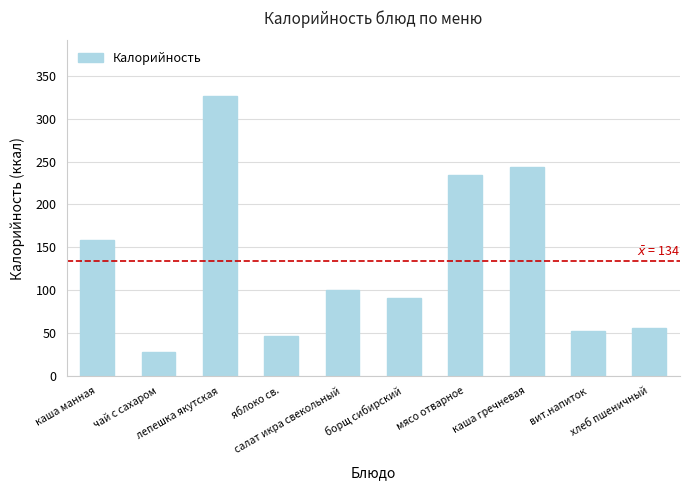

The chart shows a value of 158 at каша манная. True or false?

True